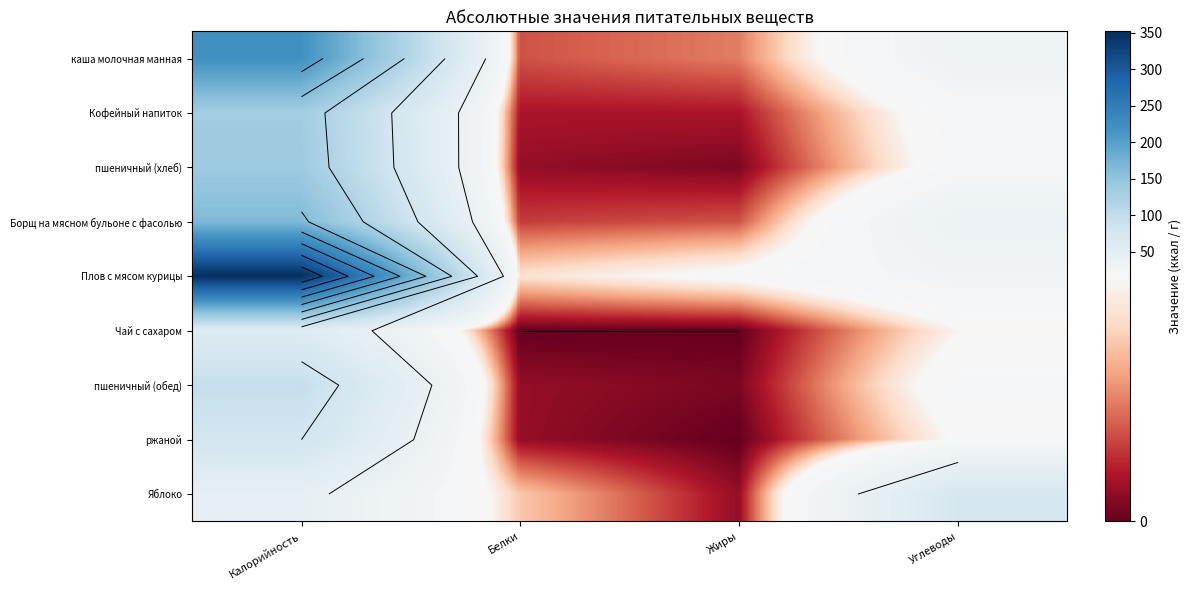

At which label does каша молочная манная first exceed 31?

Калорийность